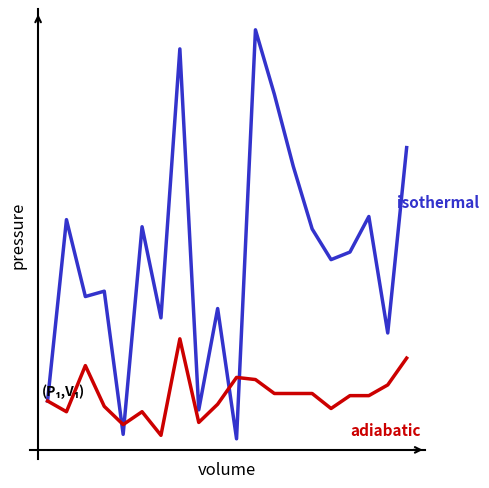

Is it true that SDS_P1 equals 0.4 at 4?

False